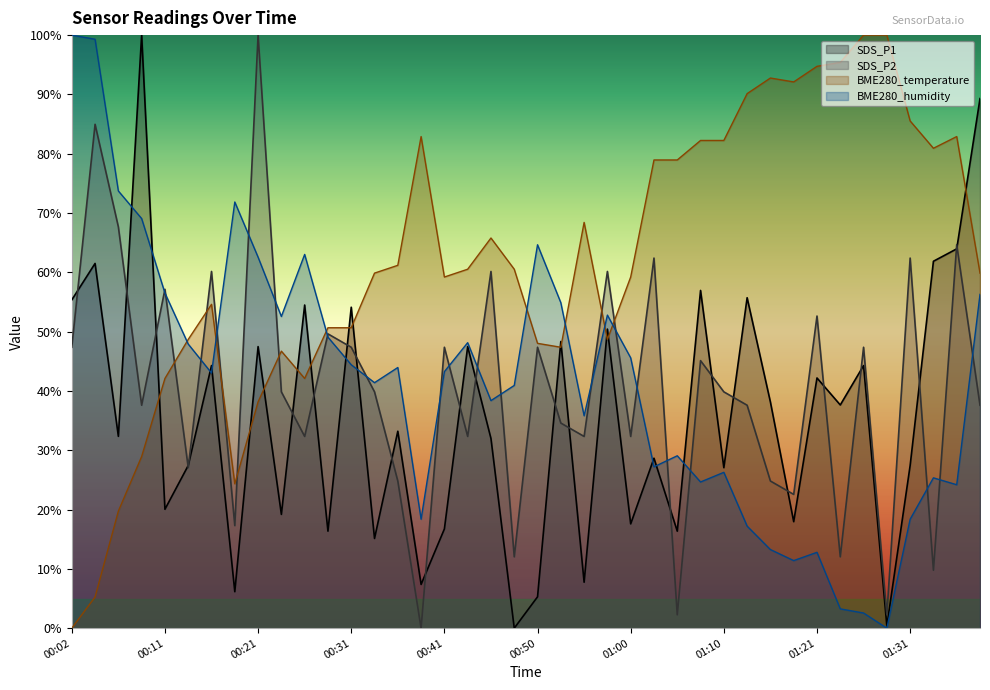

What are all the series names shown in the legend?

SDS_P1, SDS_P2, BME280_temperature, BME280_humidity